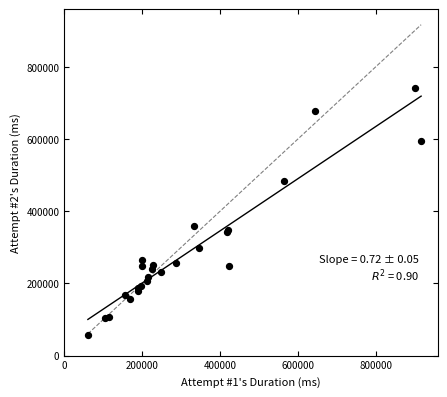

What Y value in the scatter plot is closest to 399646?

359355